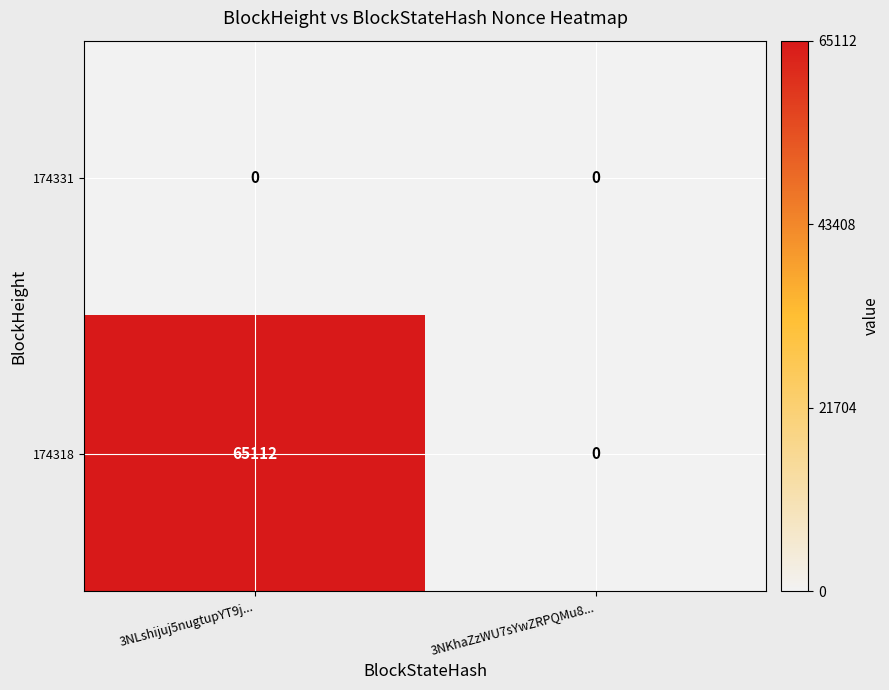

At how many categories does at least one series exceed 1484?

1